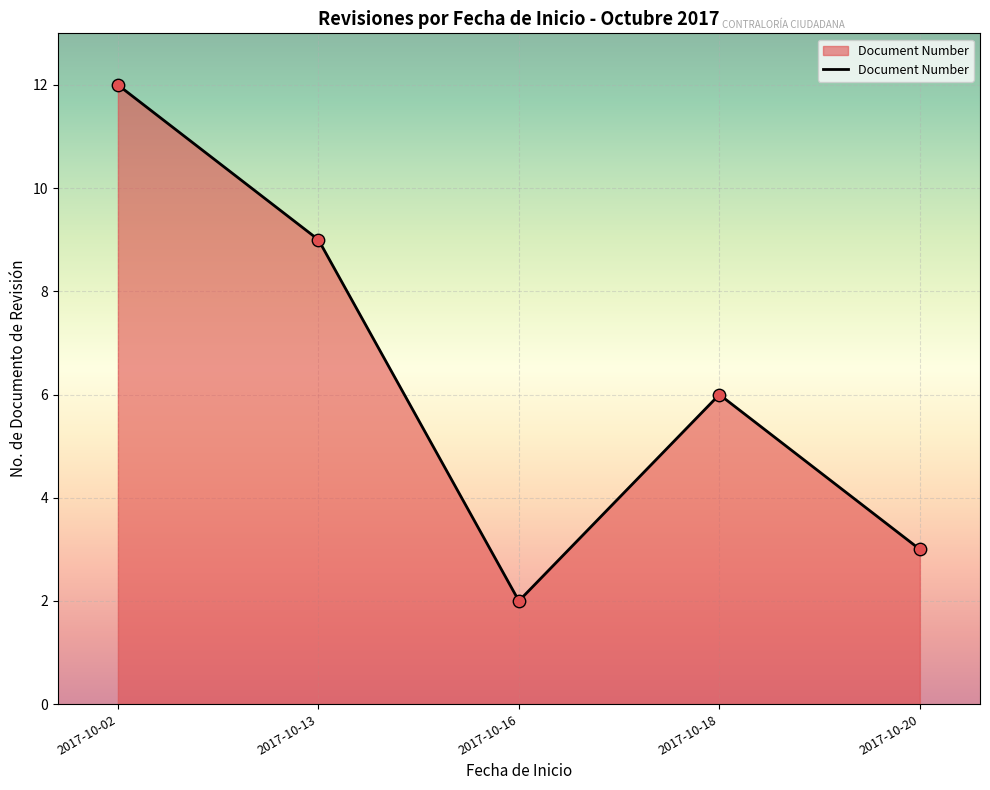

Which has a higher value, 2017-10-20 or 2017-10-13?

2017-10-13